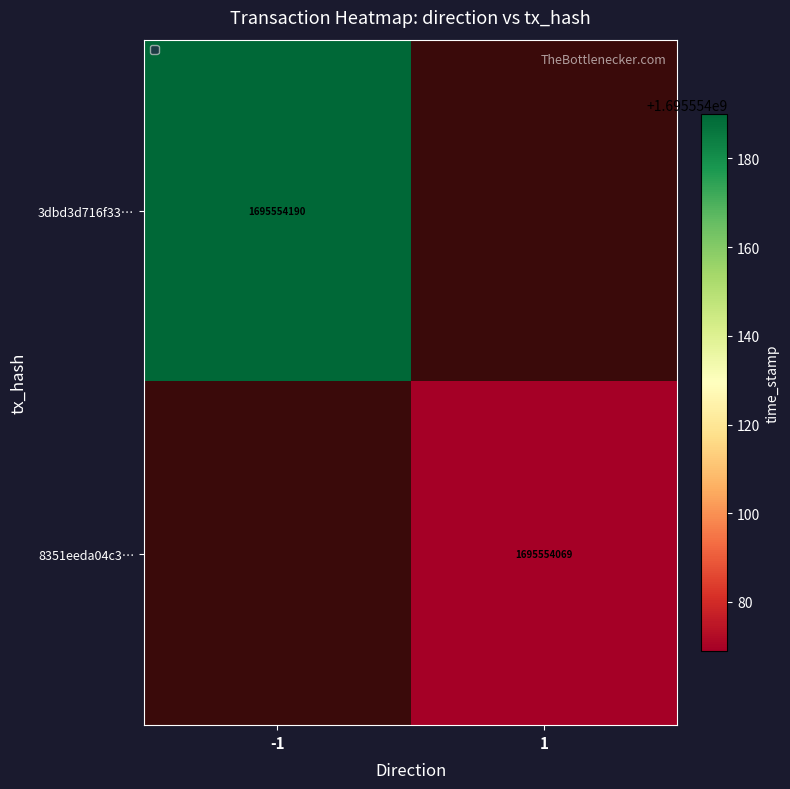

At 1, list the series in order from largest to smallest.

8351eeda04c3f363be1b882e78bc103d2bc8fc5, 3dbd3d716f3324be5f154adb5c21cd66d1bfca8